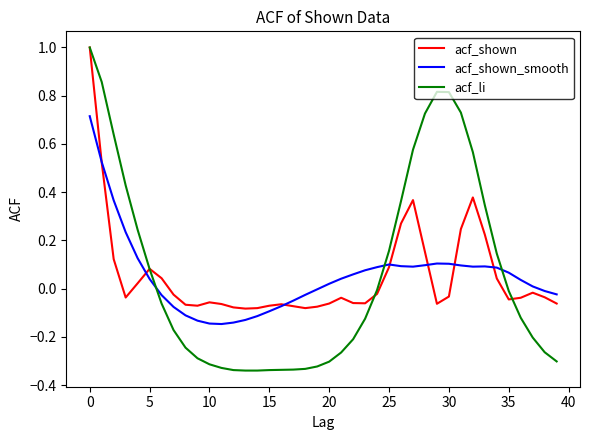

Which series has the widest spread of values?

acf_li